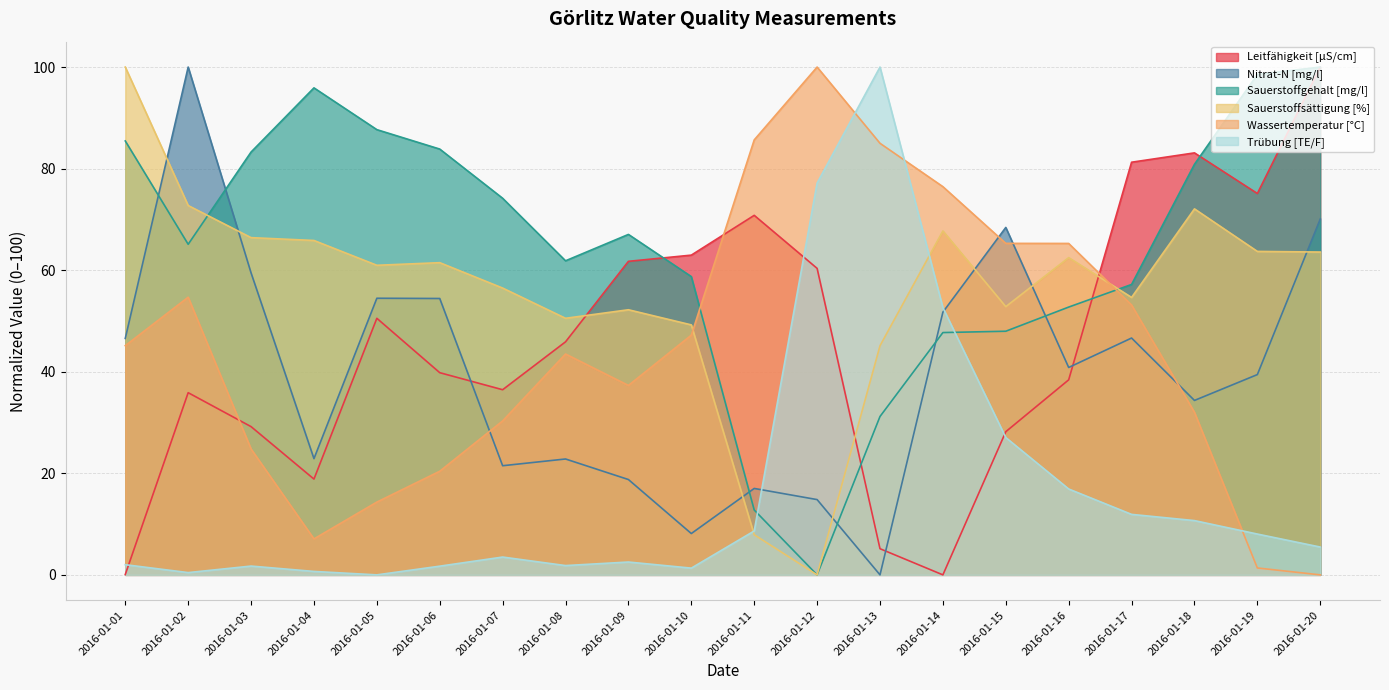

How many values in the Nitrat-N [mg/l] series are below 40?

10